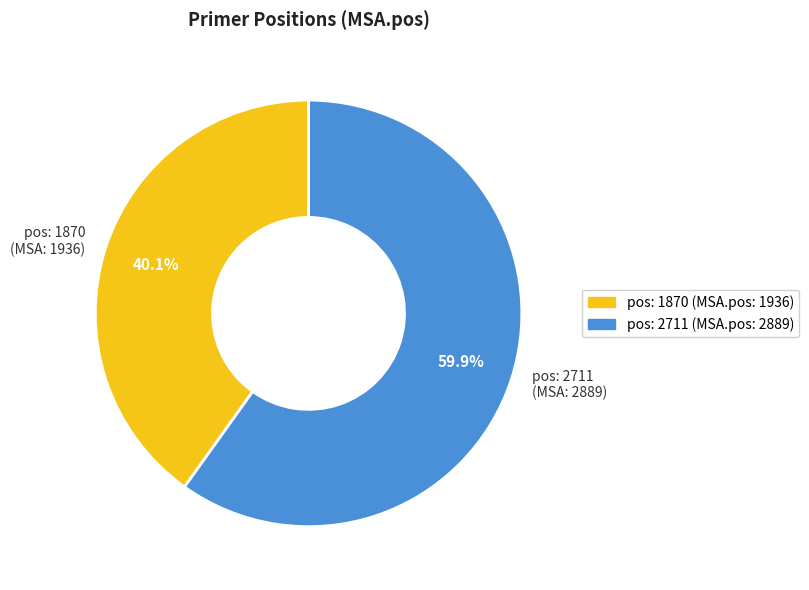

Which category has the biggest portion of the pie?

pos: 2711 (MSA: 2889)